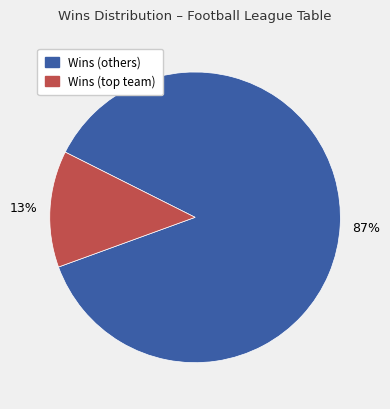

Is there a majority slice in this chart?

Yes